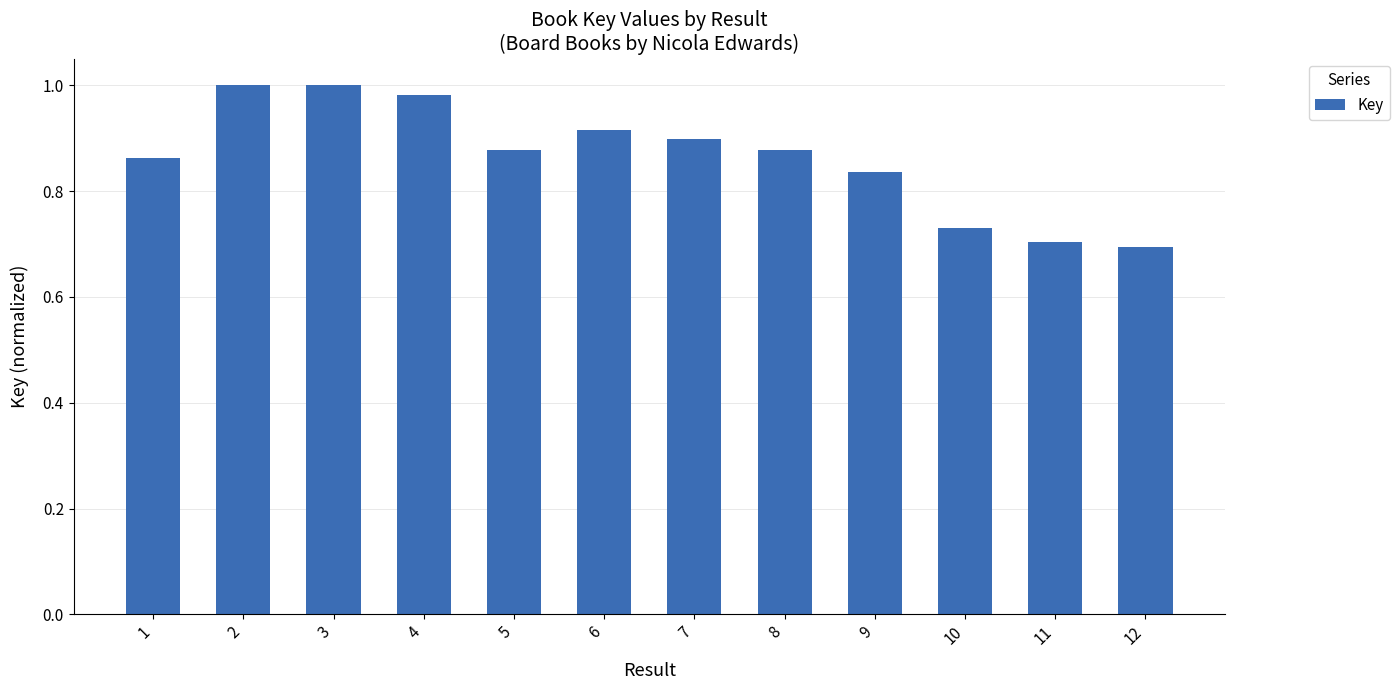

Between 3 and 9, which is larger?

3